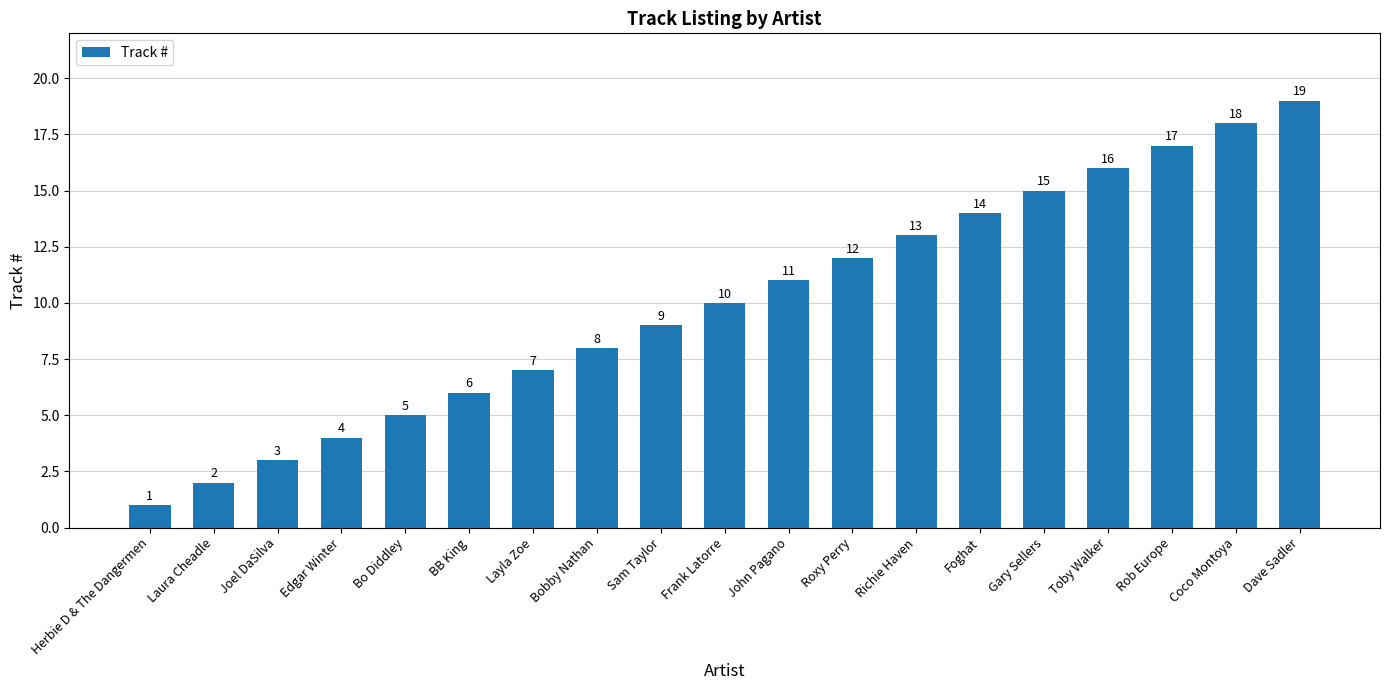

What is the maximum value shown in the chart?

19